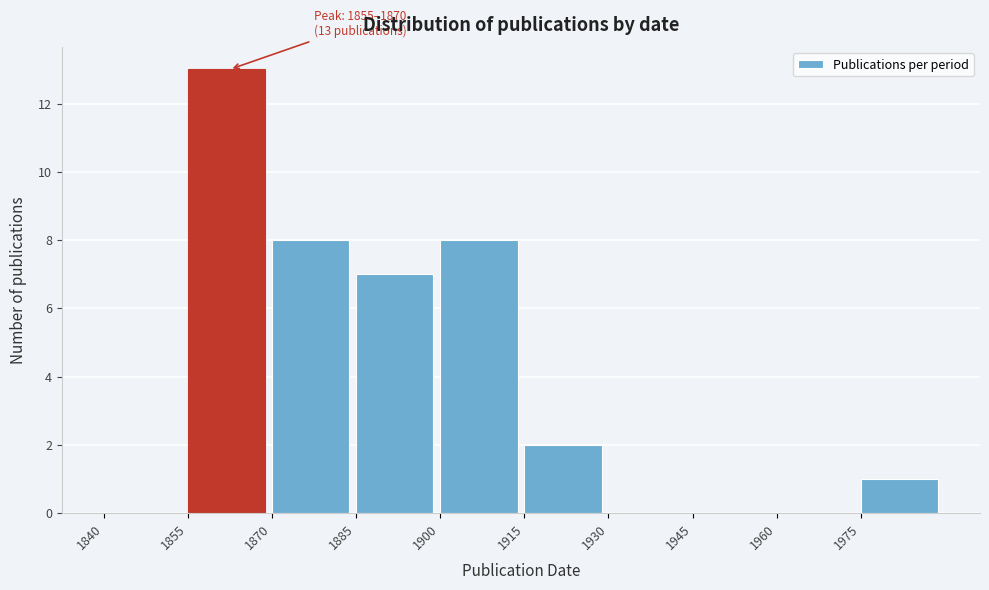

Over which range of the x-axis is the bar tallest?

1855 to 1870